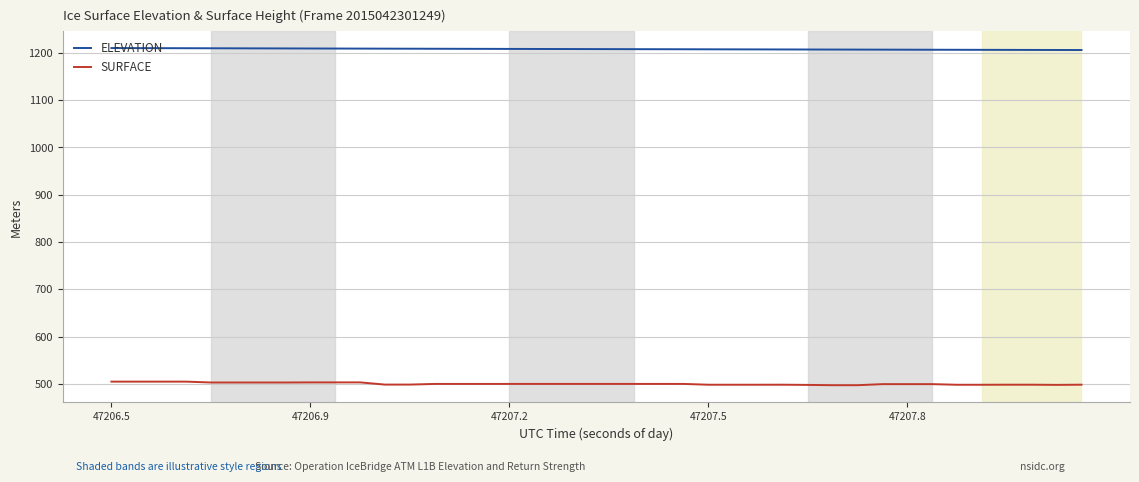

What is the difference between the second highest and second lowest values in the SURFACE series?

7.5